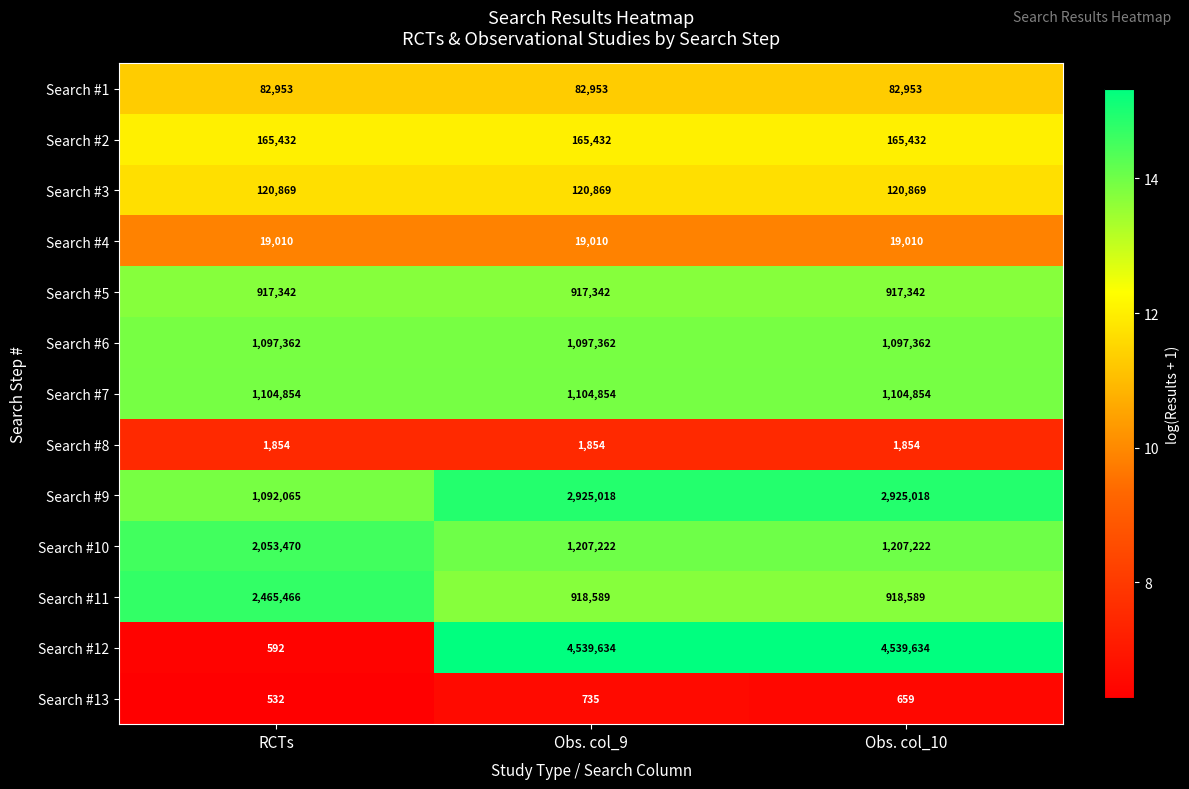

The value of Search #11 at Obs. col_9 is 1271244. True or false?

False